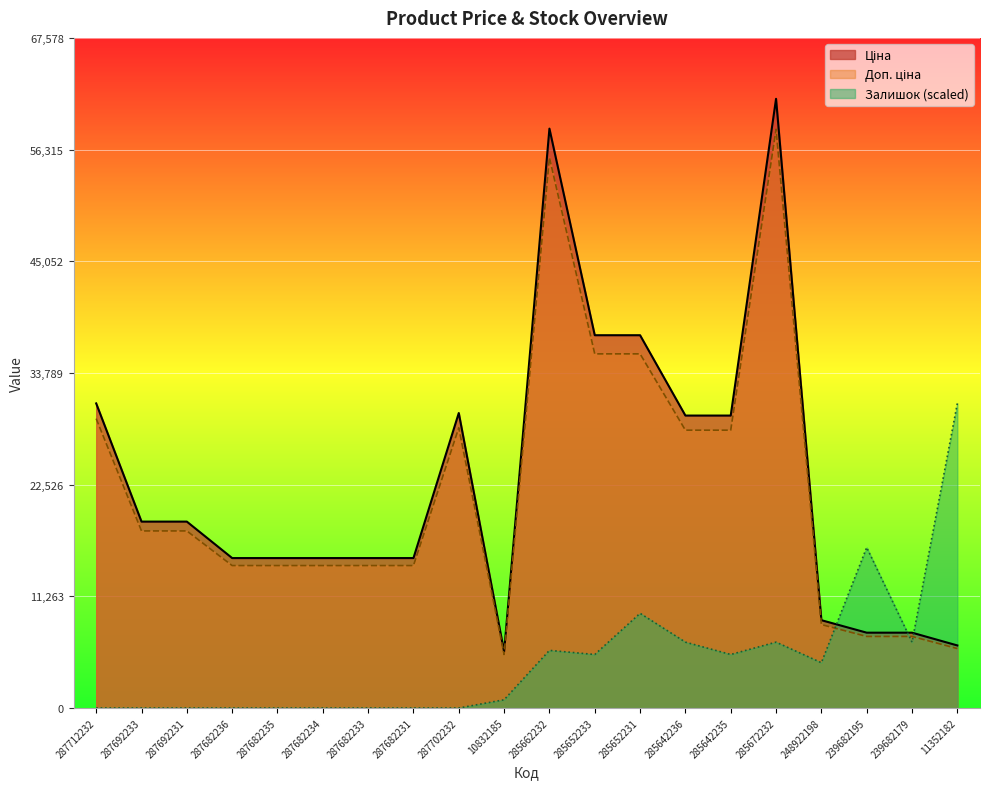

At 285652231, list the series in order from smallest to largest.

Залишок, Доп. ціна, Ціна